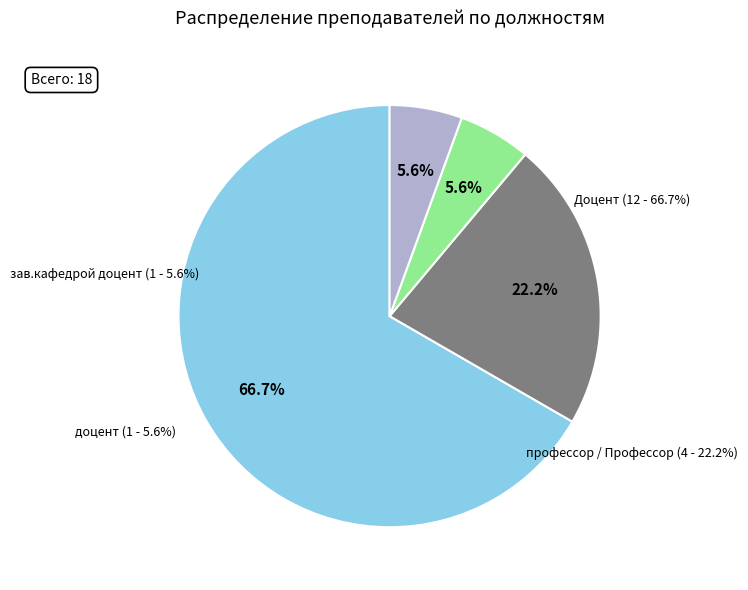

Approximately how many times larger is the value at Доцент compared to доцент?

12.0